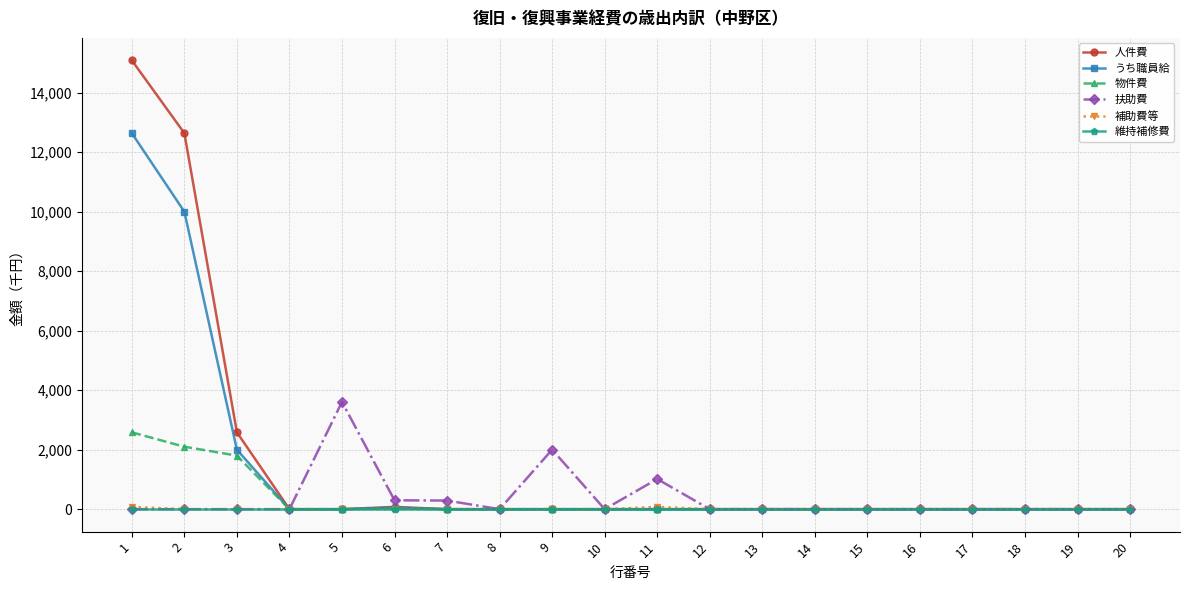

What is the difference between the maximum and second lowest values in the 物件費 series?

2583